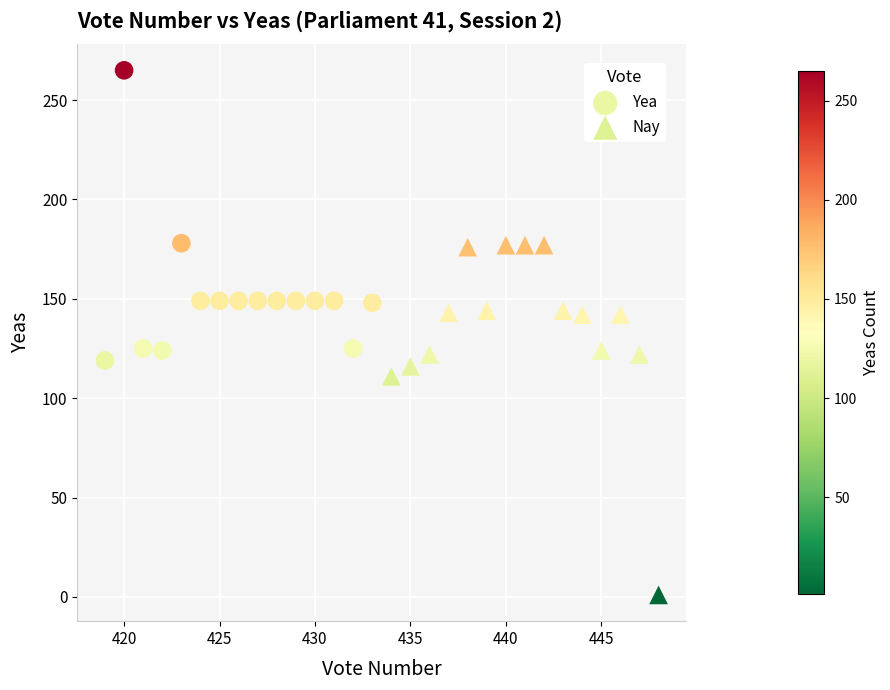

Which series has the largest Y range (max minus min)?

Nay